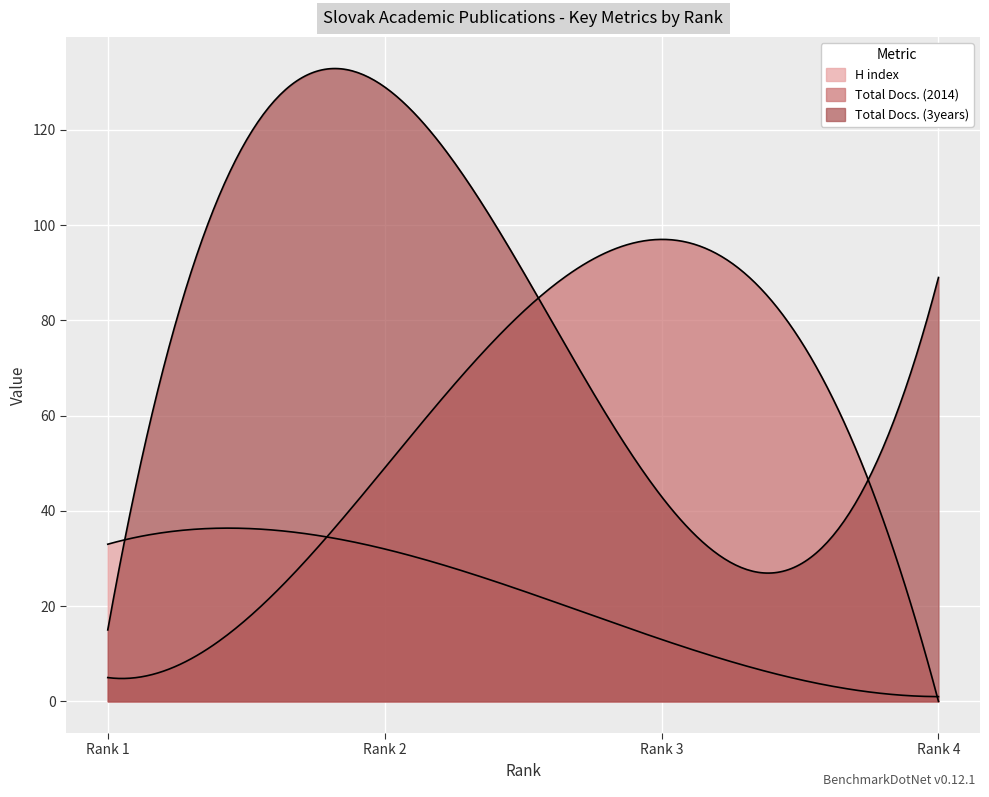

What value does the H index series have at Rank 2, to the nearest 5?

30